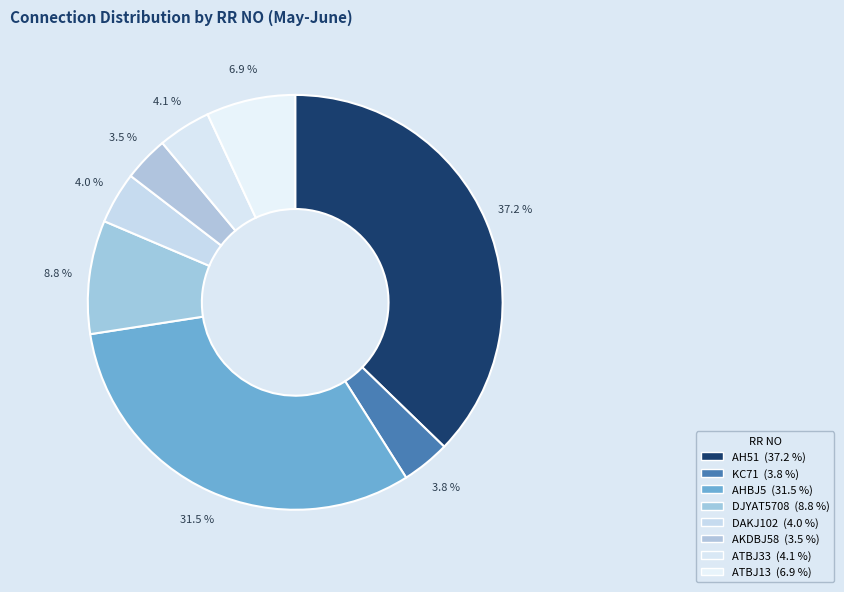

What percentage is the ATBJ13 slice, to the nearest percent?

7%